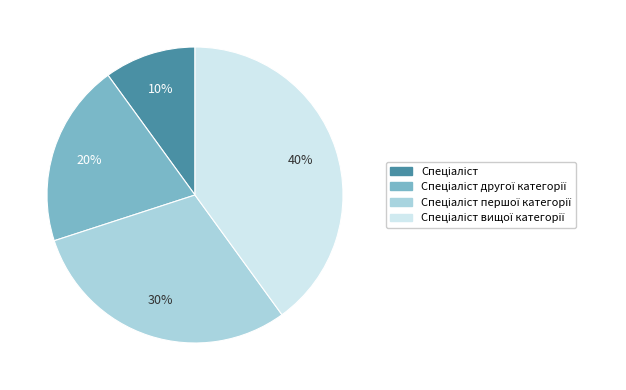

How many slices are in this pie chart?

4